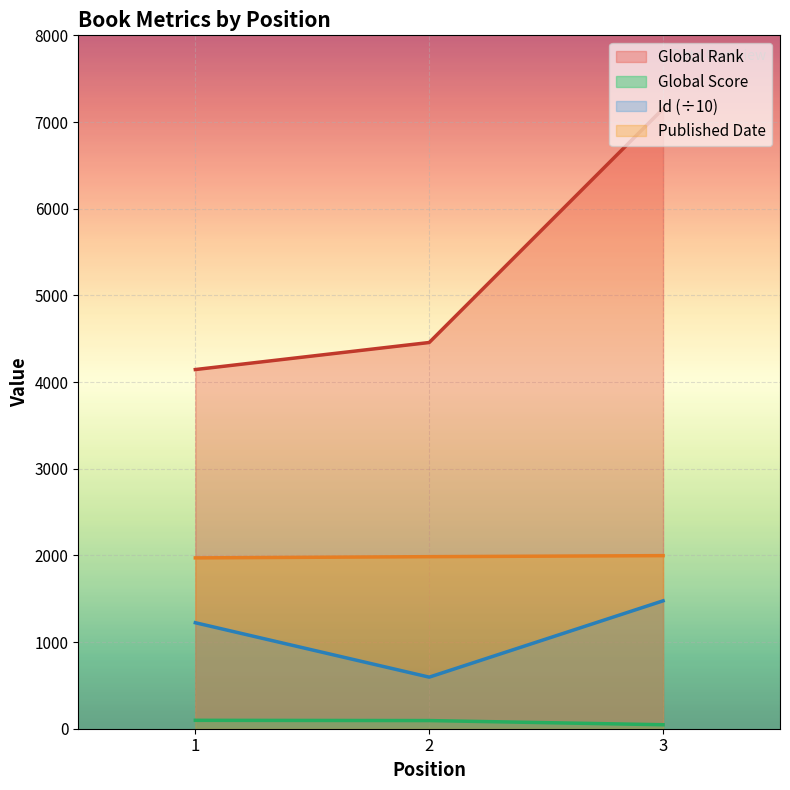

Which series has the largest total across all categories?

Global Rank